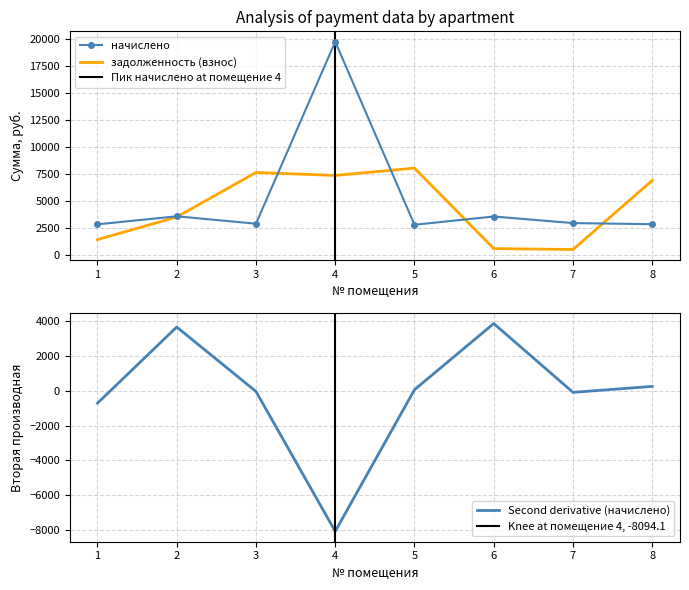

Reading left to right, list all the values displayed in this chart.

начислено: 2831.8	3577.0	2890.1	19755.4	2792.9	3557.5	2948.4	2844.7
задолженность (взнос): 1416.1	3512.0	7636.2	7363.5	8042.2	583.8	500.0	6901.1